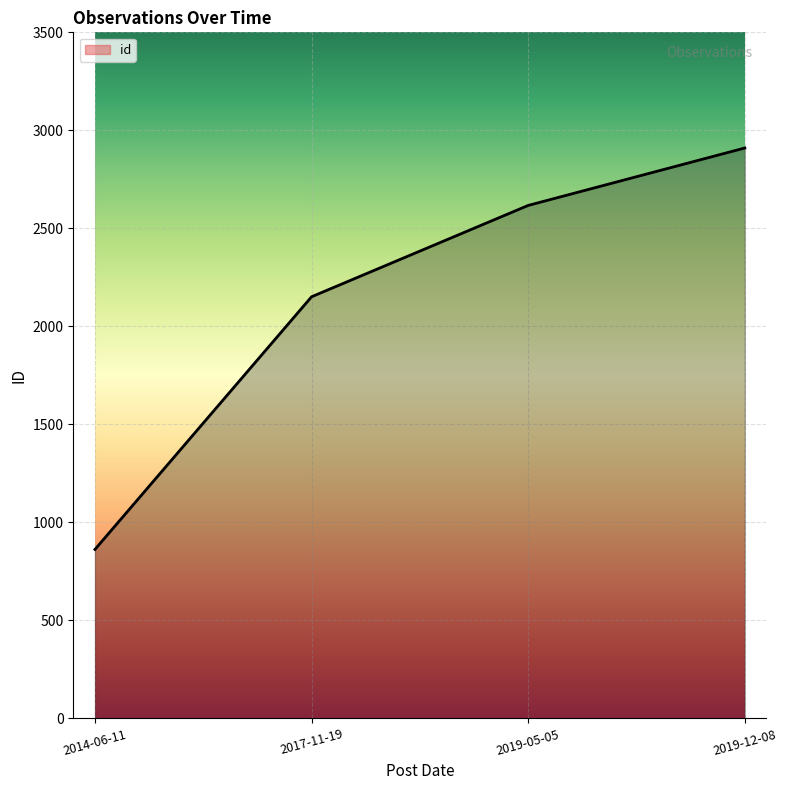

The value at 2017-11-19 is 658. True or false?

False